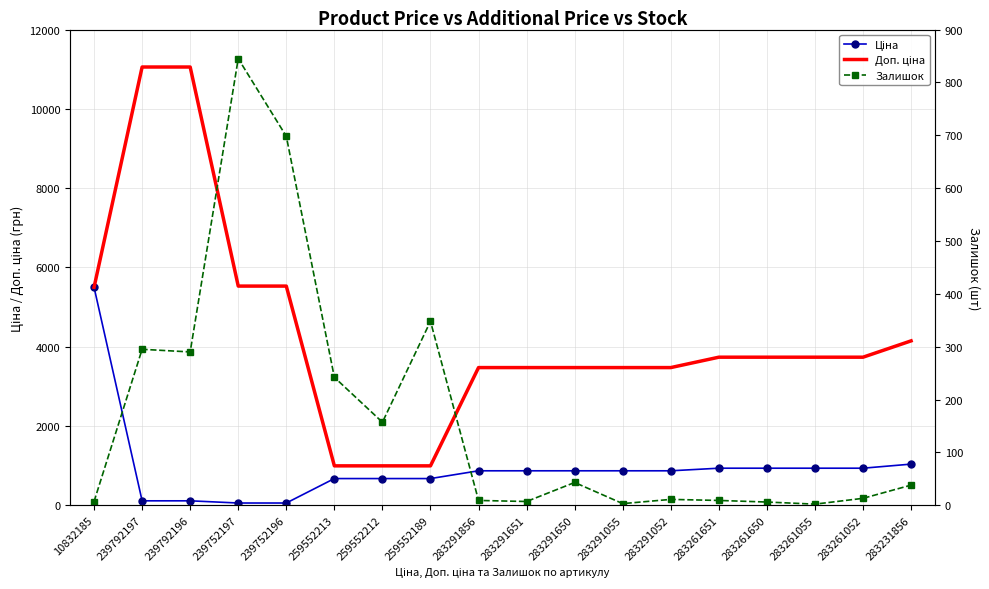

What is the difference between the second highest and minimum values in the Доп. ціна series?

10062.3